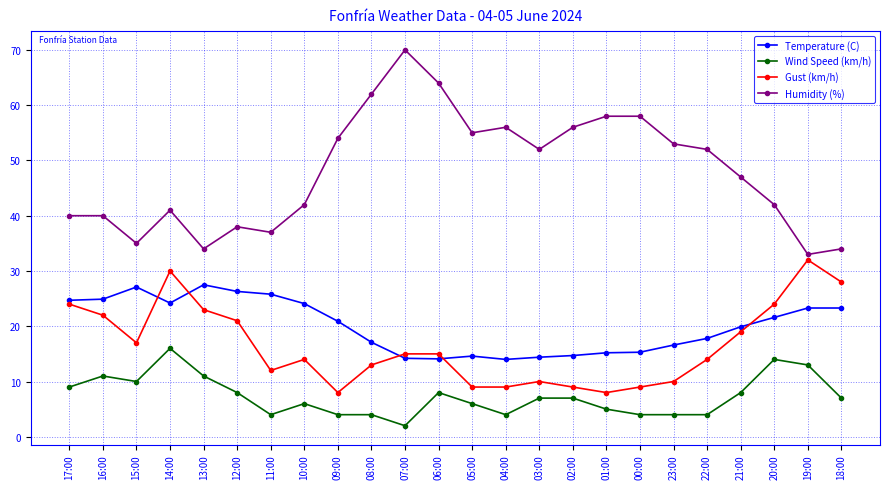

What is the difference between the maximum and minimum values in the Humidity (%) series?

37.0